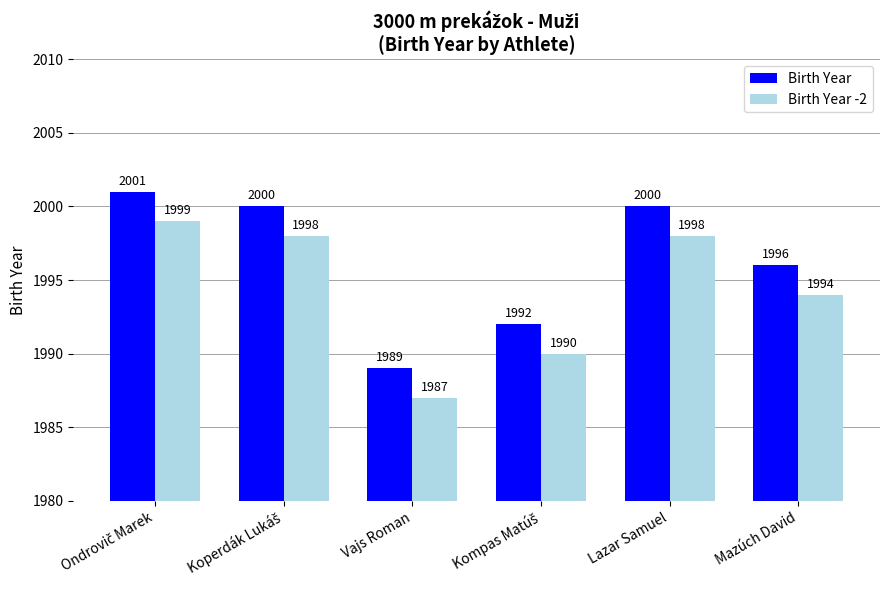

Where is Birth Year nearest to the value 1995?

Mazúch David